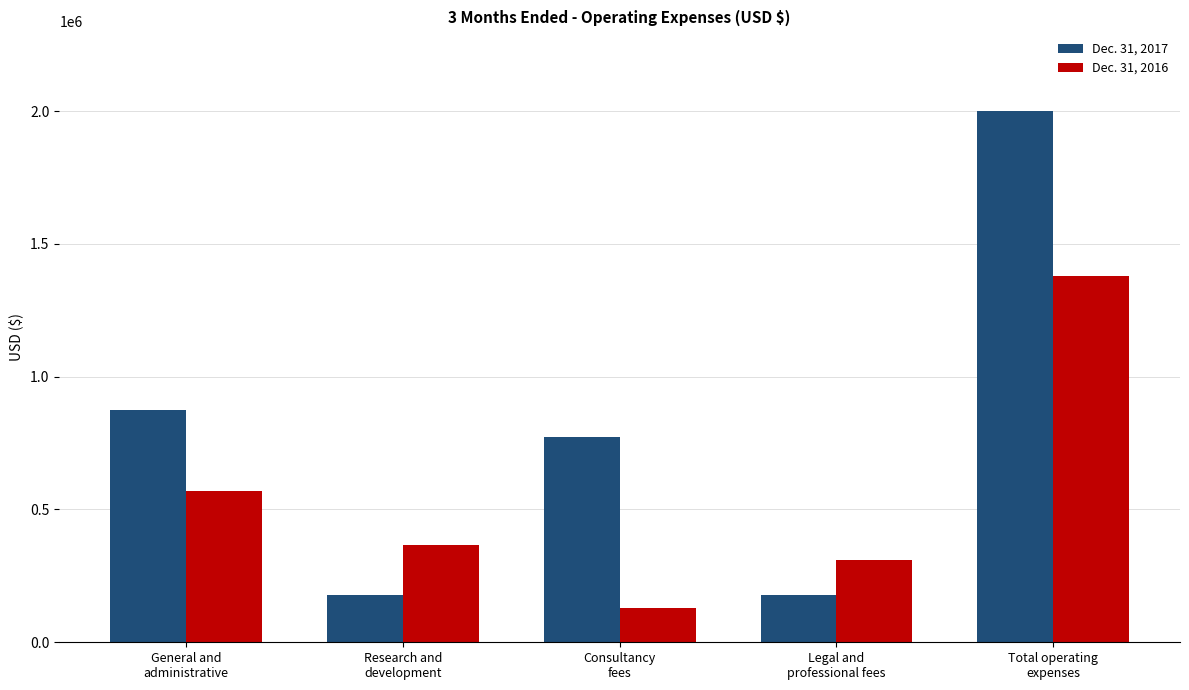

What is the difference between the second highest and second lowest values in the Dec. 31, 2017 series?

696869